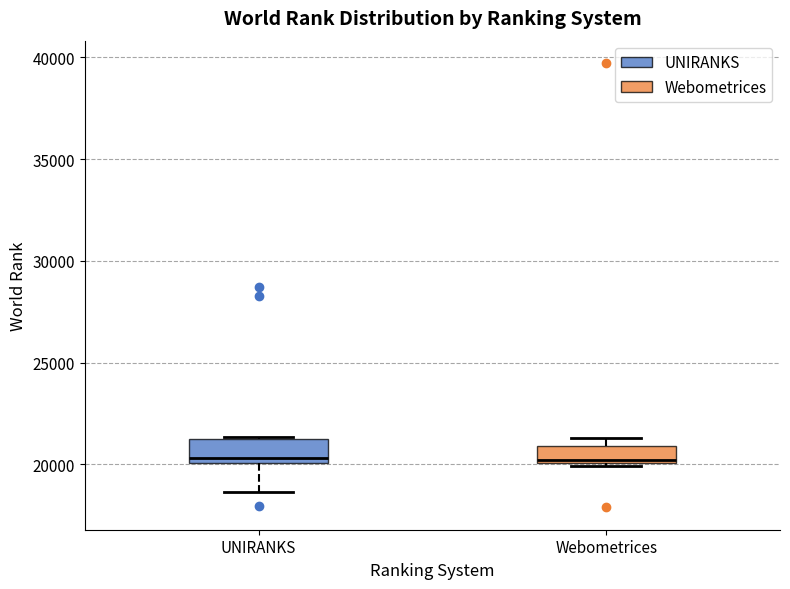

Reading left to right, transcribe this box plot: for each box, give where its median line is, the range the box spans, and where its two whiskers end, as read against the y-axis. The values are not printed on the chart, so give them approximately, as read against the axis.

UNIRANKS: median 20500, box 20000 to 21000, whiskers 18500 to 21500
Webometrices: median 20000, box 20000 to 21000, whiskers 20000 to 21500